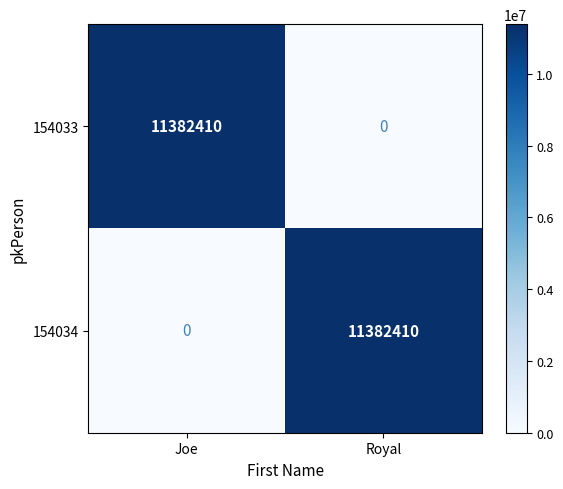

At Royal, list the series in order from largest to smallest.

154034, 154033